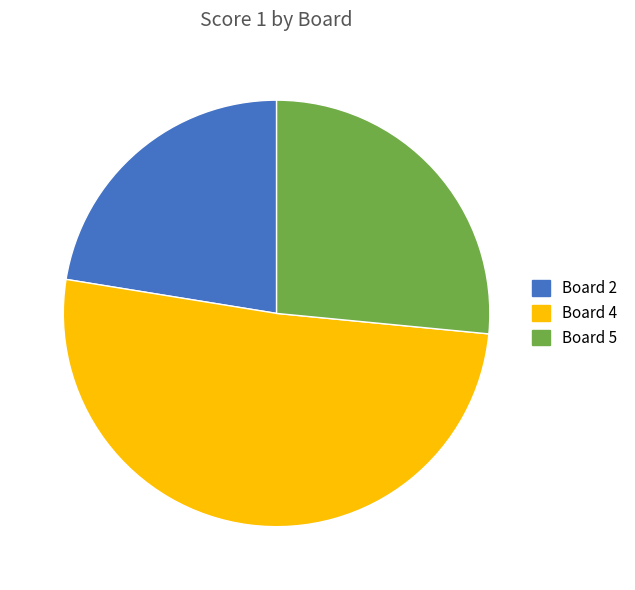

The Board 5 slice represents 27% of the pie. True or false?

True